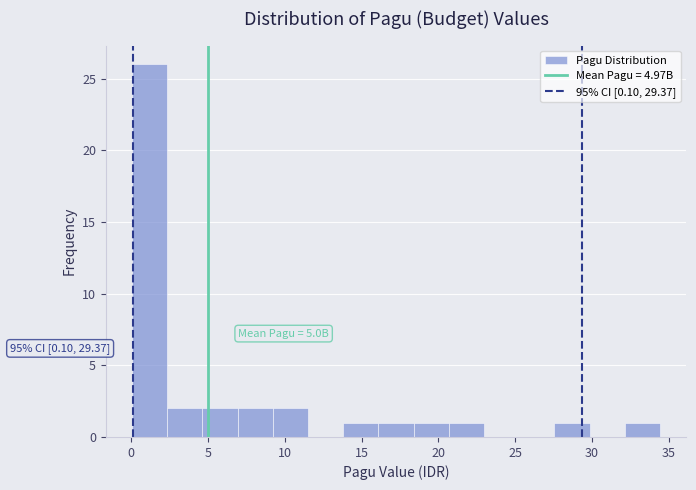

Over which range of the x-axis is the bar tallest?

0.0 to 2.5